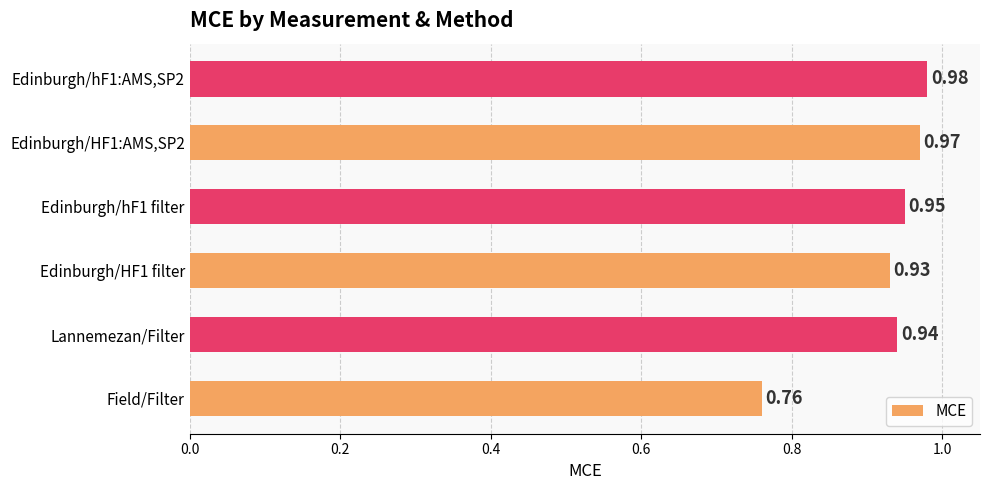

Which label corresponds to the smallest value in the chart?

Field/Filter